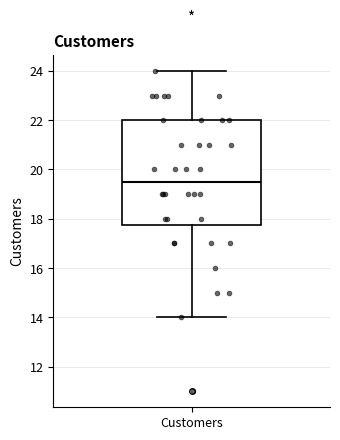

Read this box plot against the y-axis: the position of the median line, the range covered by the box, and the ends of both whiskers. The values are not printed on the chart, so give them approximately, as read against the axis.

median 19.6, box 17.8 to 22.0, whiskers 14.0 to 24.0